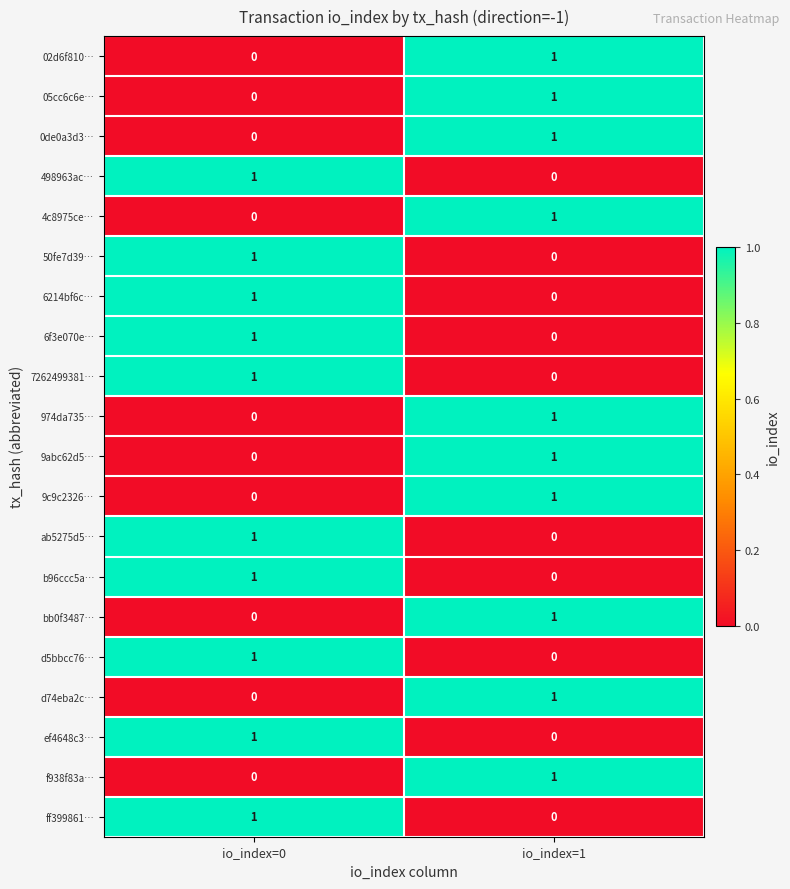

What is the total value across all series at io_index=1?

10